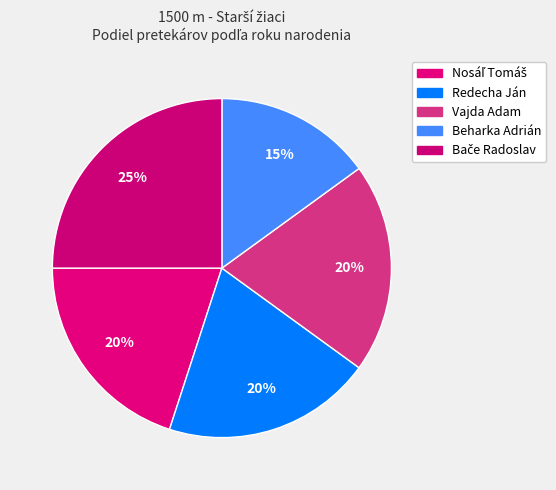

To the nearest percent, what portion does Beharka Adrián represent?

15%